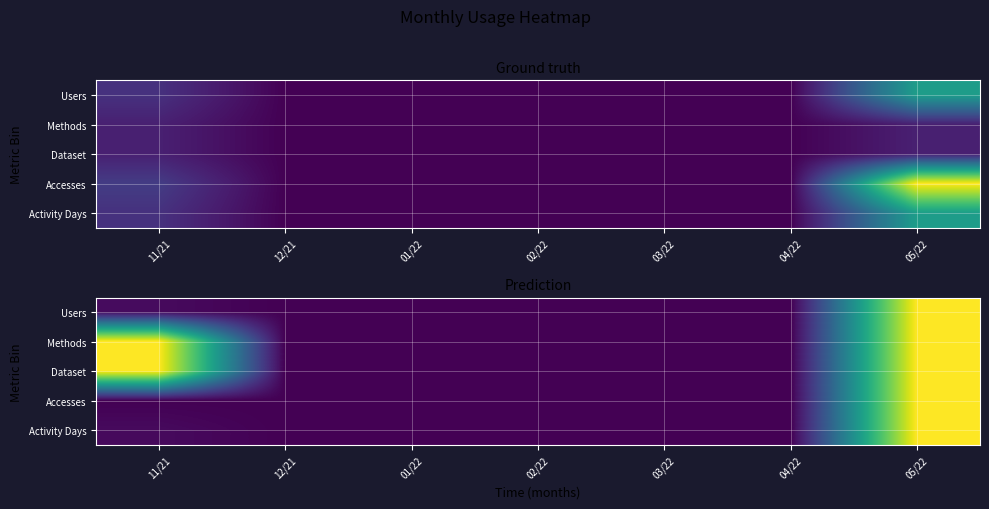

At which category is the sum across all series the highest?

05/22